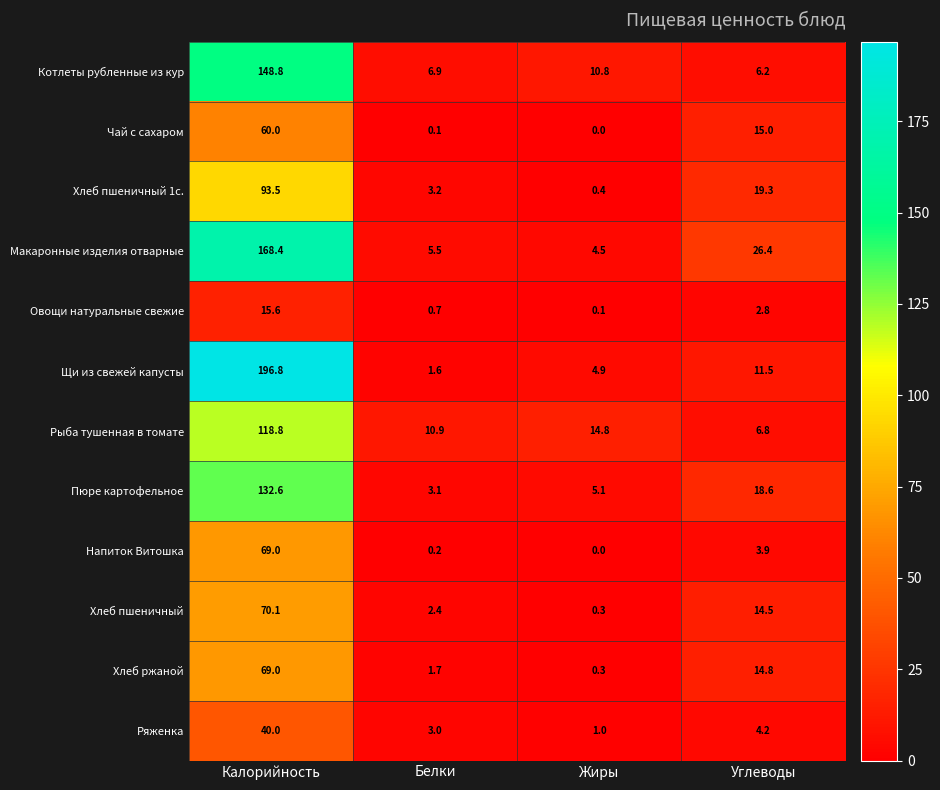

What value does the Хлеб пшеничный series have at Углеводы?

14.5